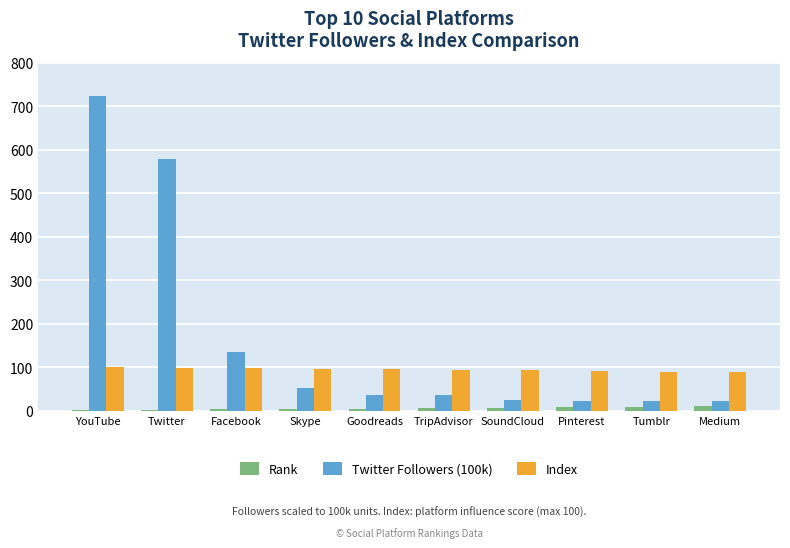

How many groups of bars are there?

10